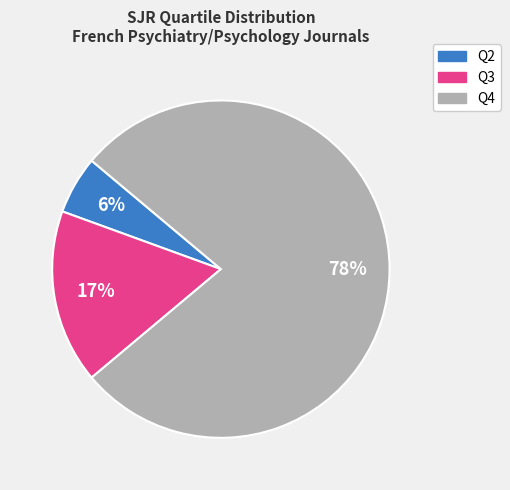

To the nearest percent, what is the difference between the Q3 and Q2 slice percentages?

11%